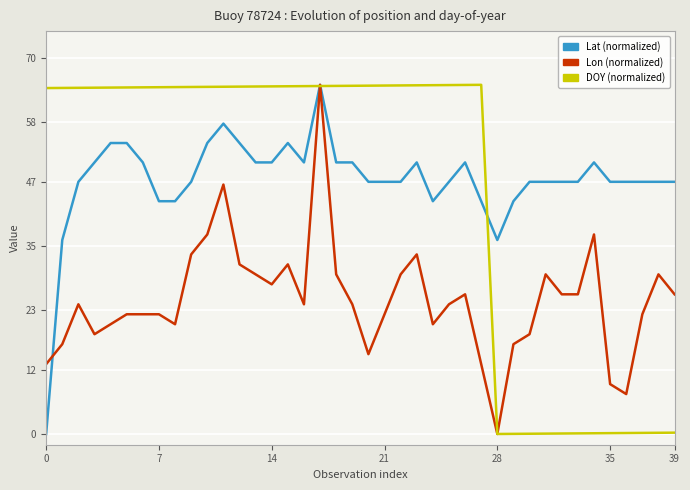

What is the greatest value displayed?

65.0